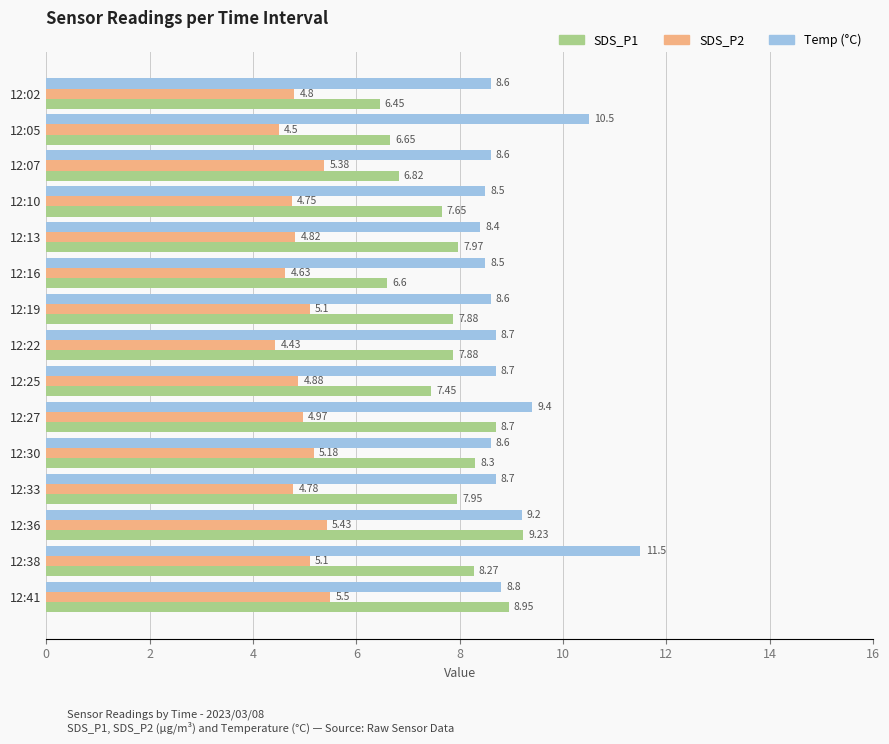

What is the spread (max minus min) of values at 12:22?

4.3